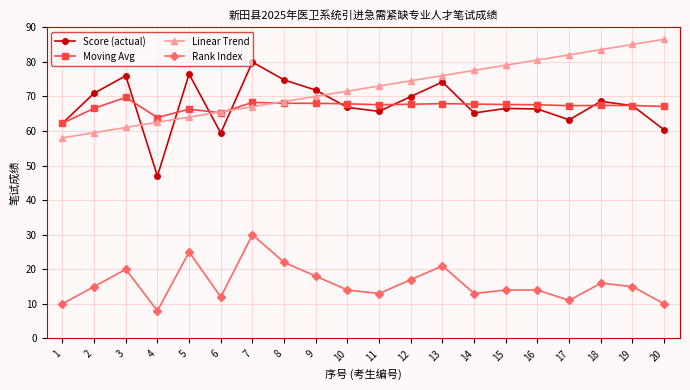

Rank the series by their maximum value, from lowest to highest.

Rank Index, Moving Avg, Score (actual), Linear Trend